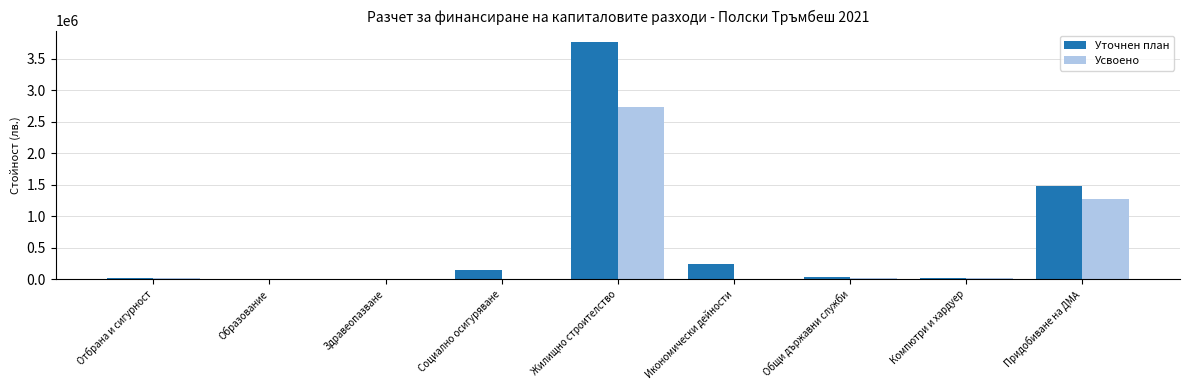

The value of Усвоено at Здравеопазване is 298. True or false?

True